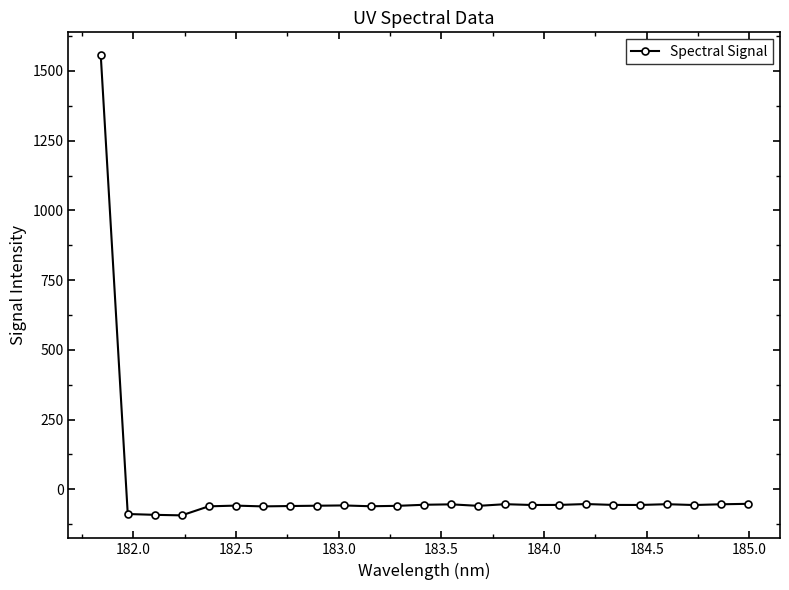

What is the average value?

3.6